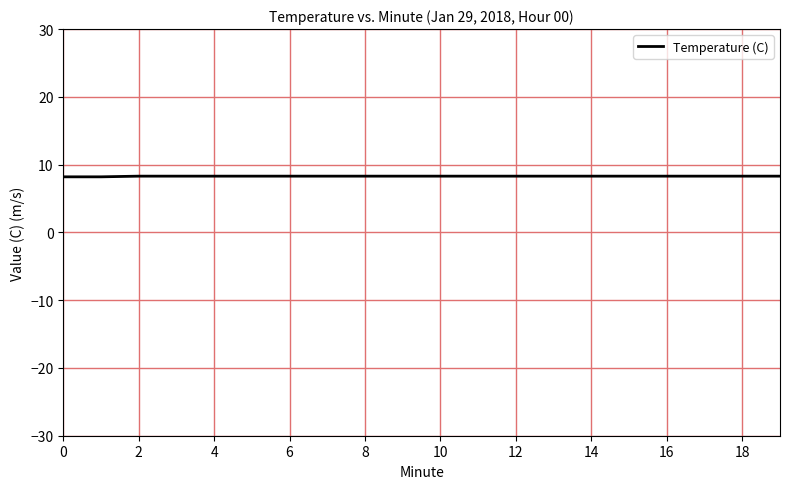

Is this an area chart (filled region under the line)?

No